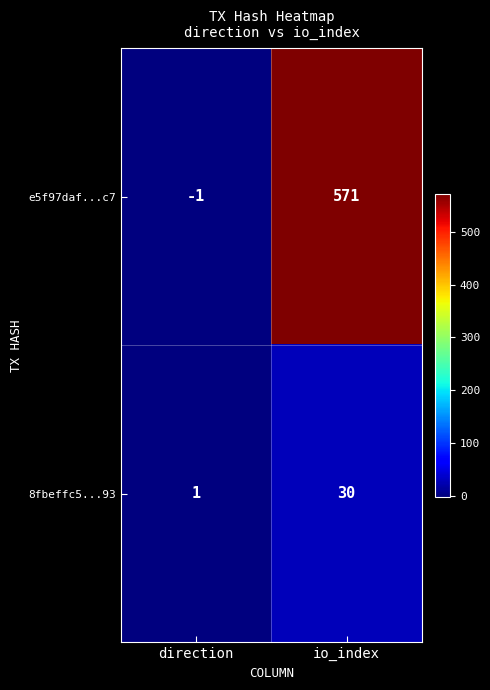

Where is 8fbeffc5...93 nearest to the value 15?

direction